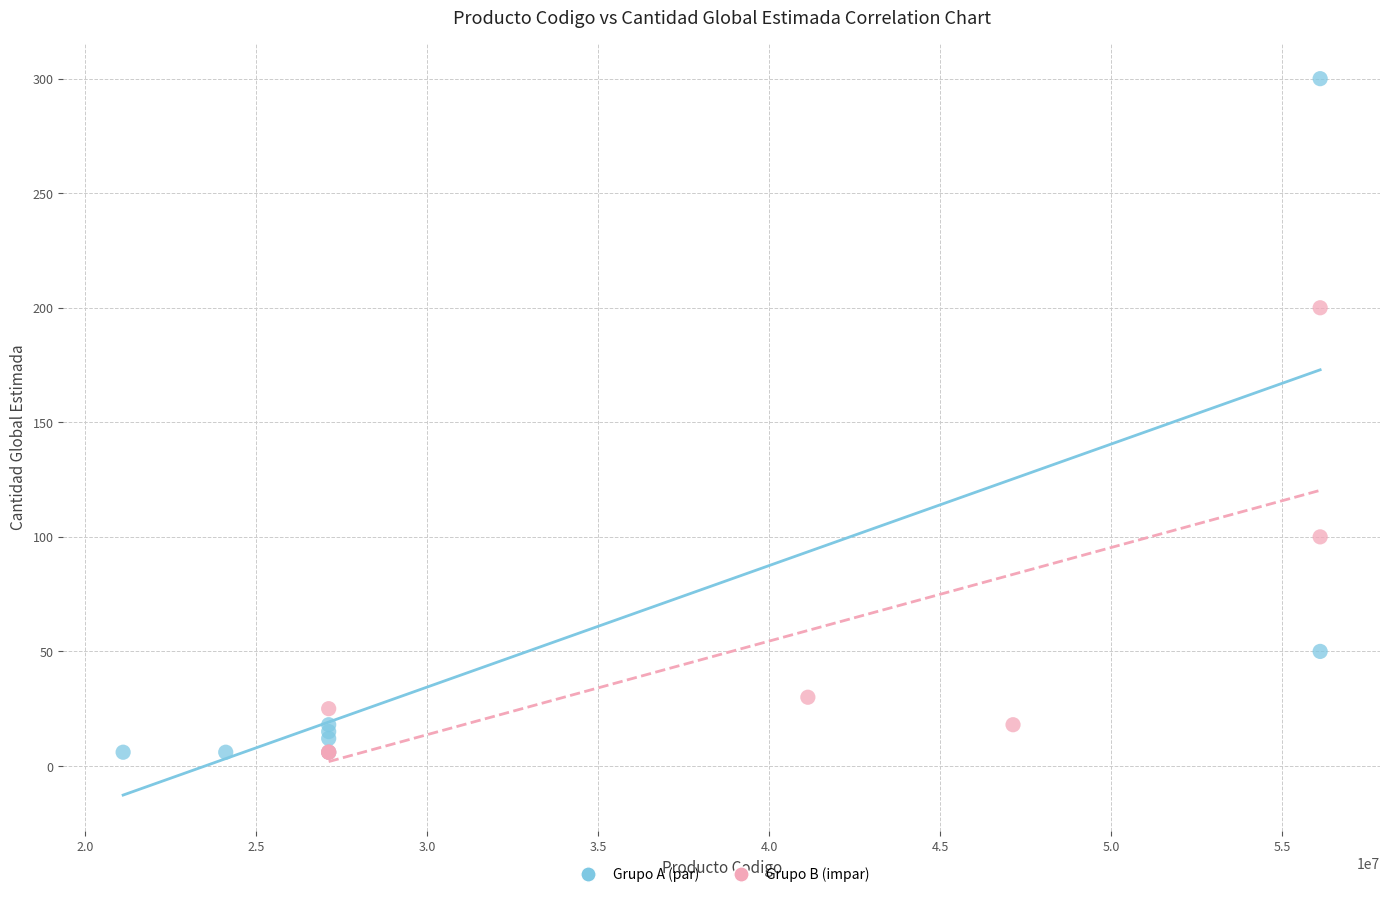

Which series has the largest Y range (max minus min)?

Grupo A (par)